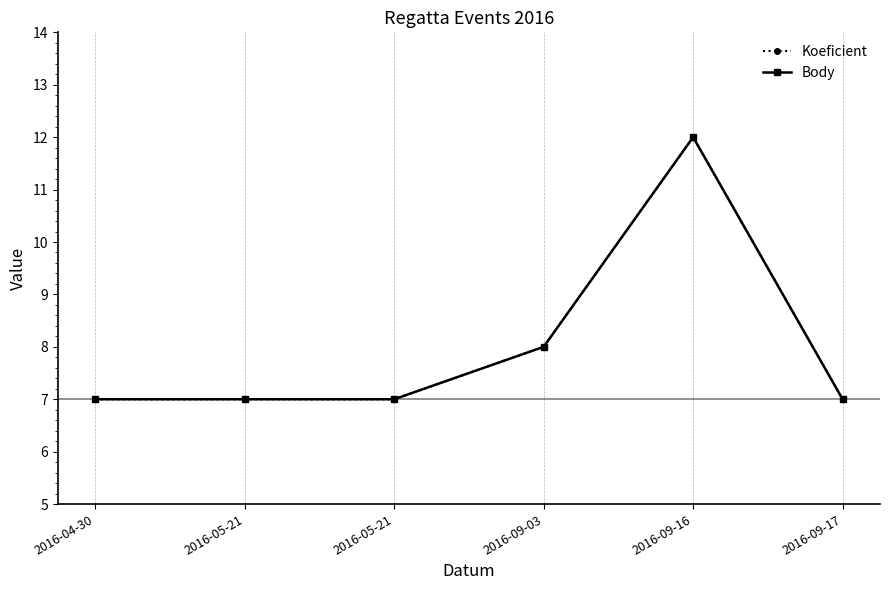

What is the total value across all series at 2016-05-21?

14